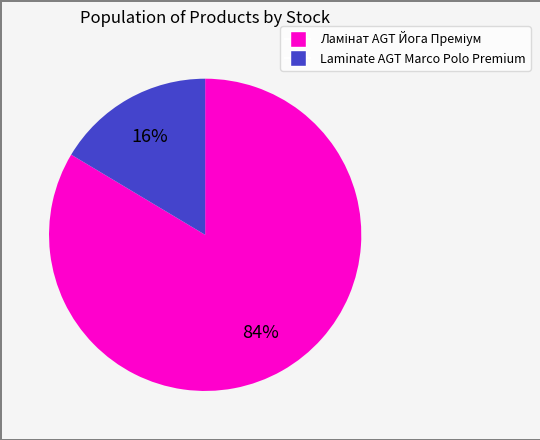

Is there a majority slice in this chart?

Yes